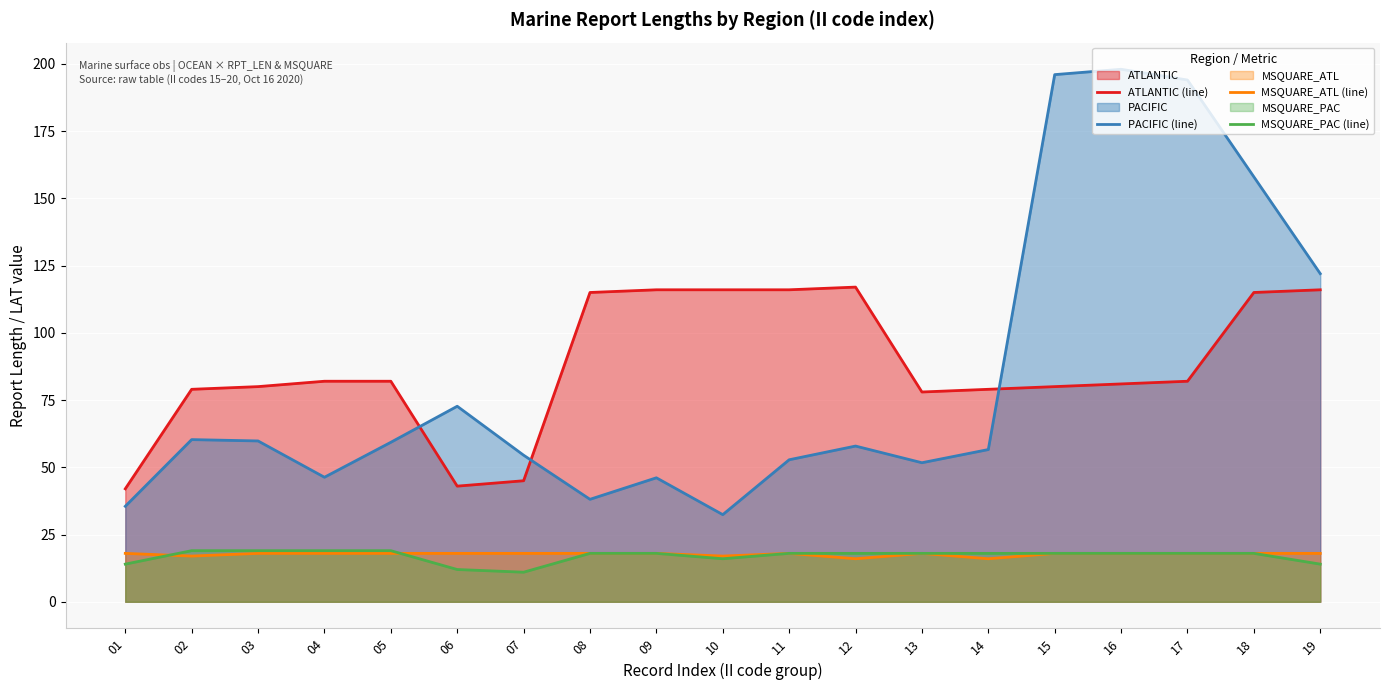

What is the approximate value of PACIFIC (line) at 05?

59.3